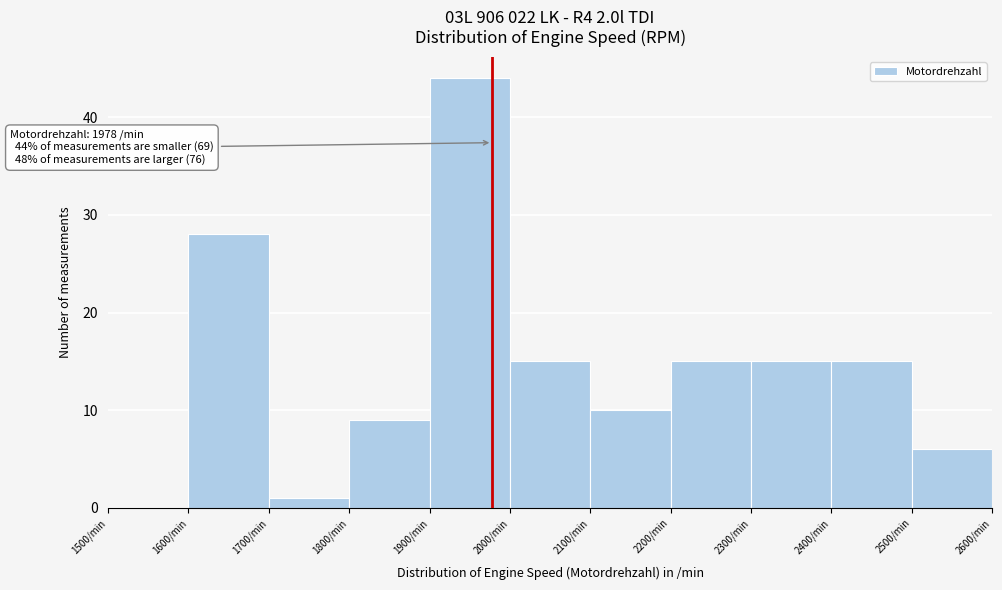

Which range on the x-axis has the tallest bar?

1900 to 2000